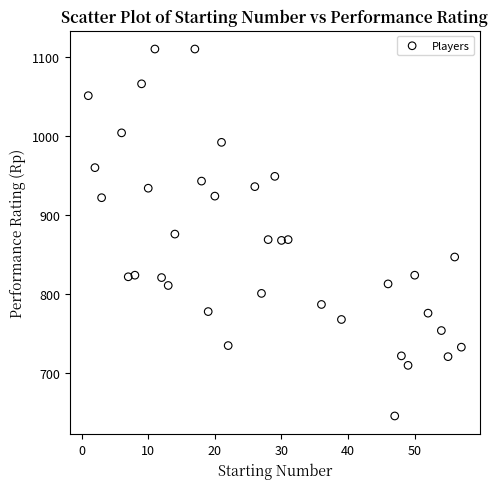

What is the range of X values (max minus min)?

56